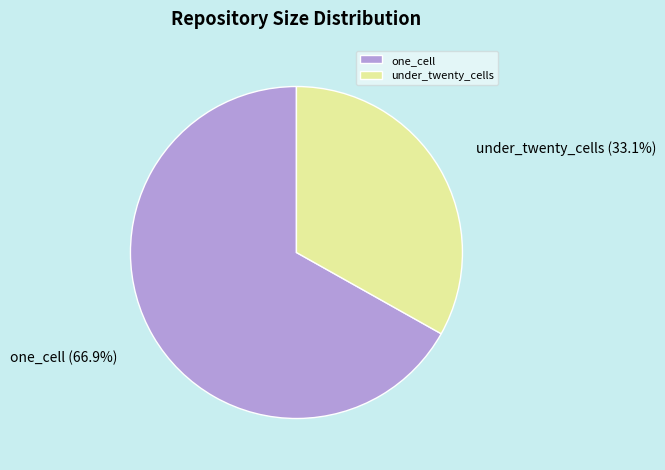

Approximately how many times larger is the value at under_twenty_cells compared to one_cell?

0.5